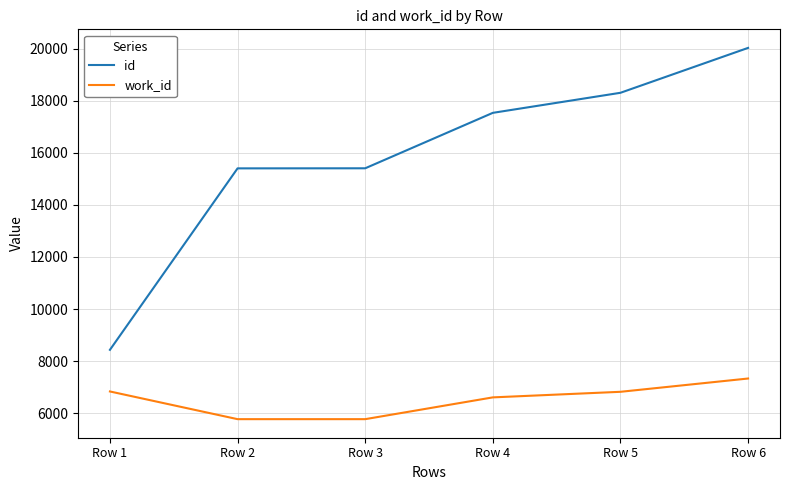

Count the number of categories in the chart.

6